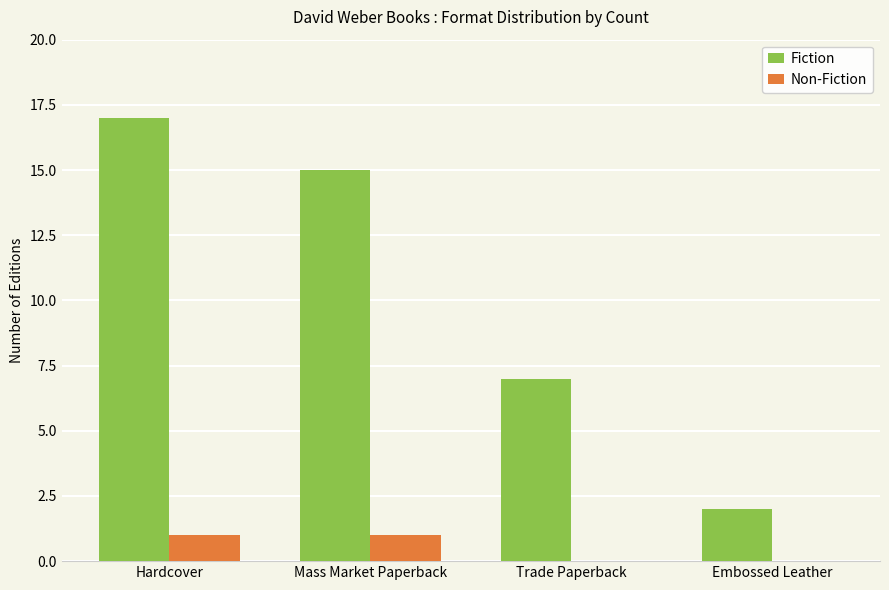

Are the bars horizontal?

No